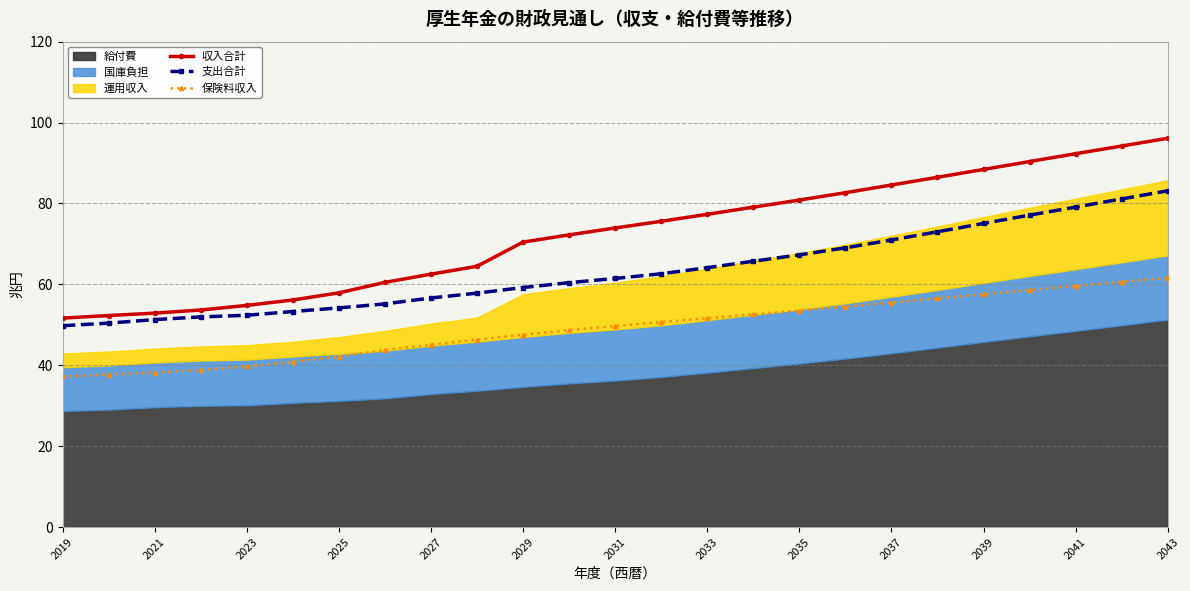

True or false: 支出合計 and 保険料収入 cross at least once.

False